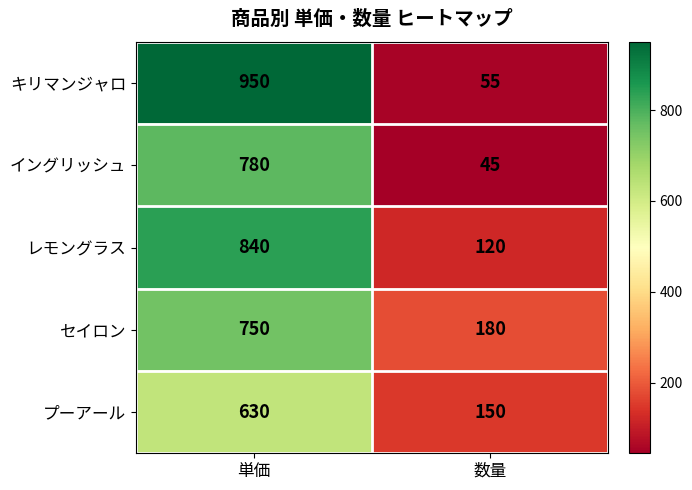

What is the sum of all レモングラス values?

960